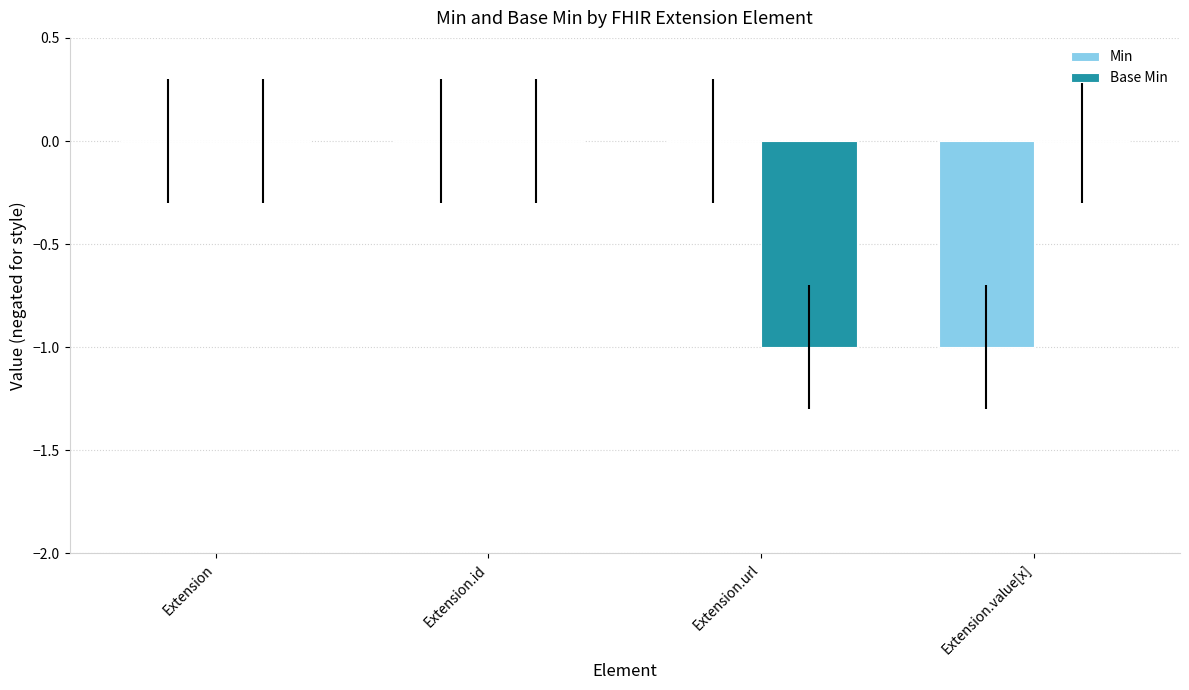

At which category is the sum across all series the highest?

Extension